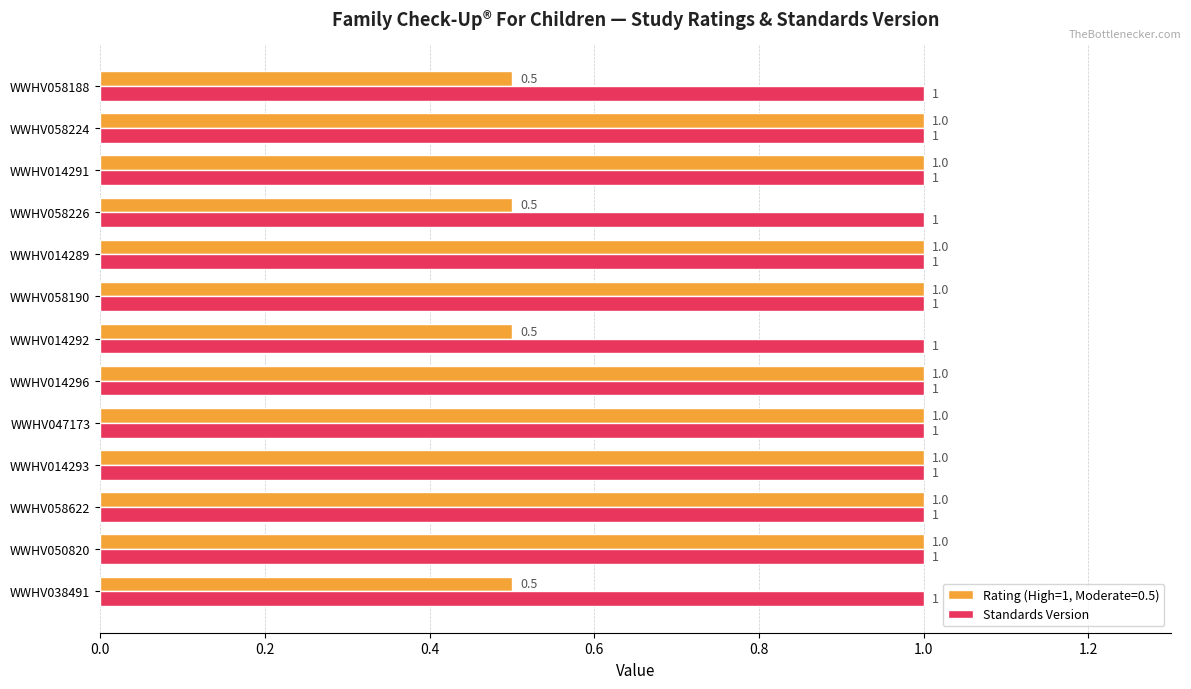

Rank the series by their average value, from lowest to highest.

Rating (High=1, Moderate=0.5), Standards Version